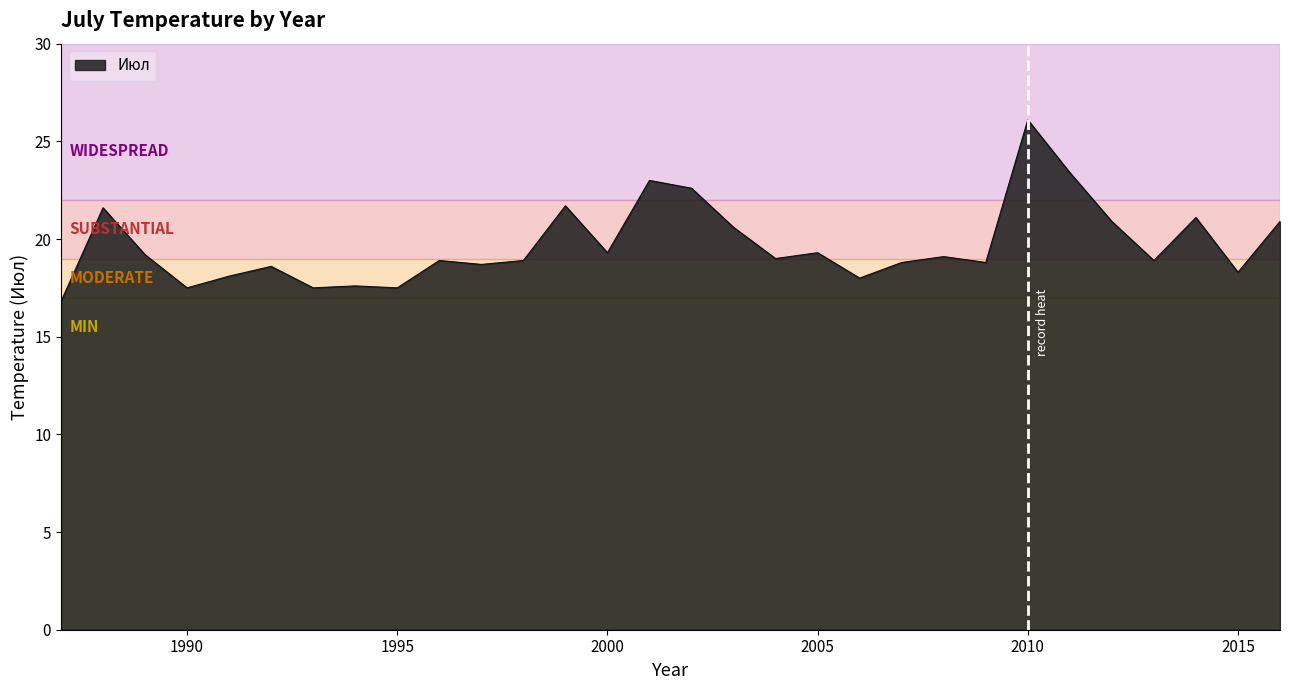

What is the greatest value displayed?

26.1